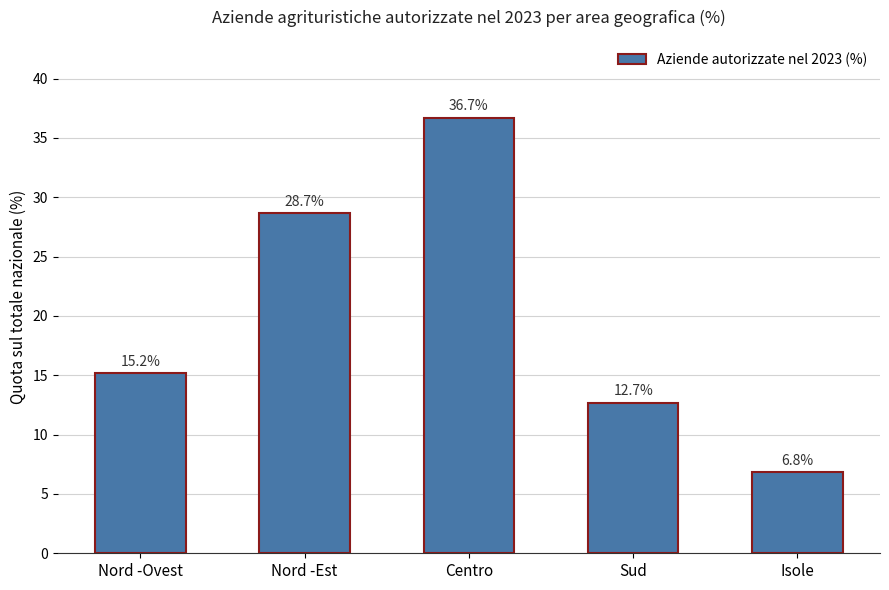

What is the label of the 5th bar from the left?

Isole